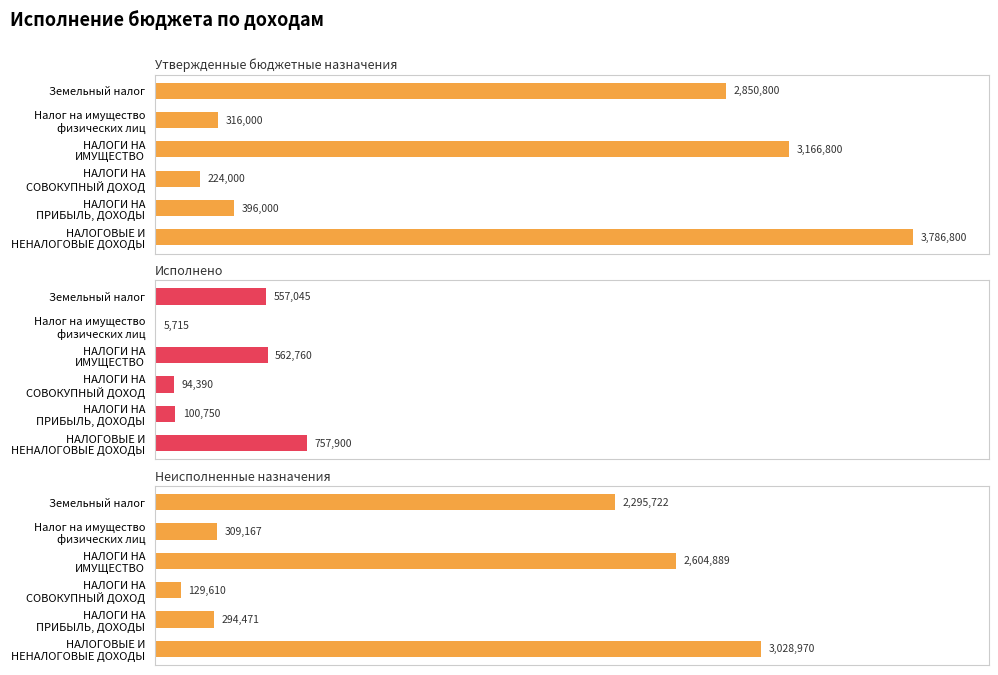

How many values in the Утвержденные бюджетные назначения series are below 2850800?

3